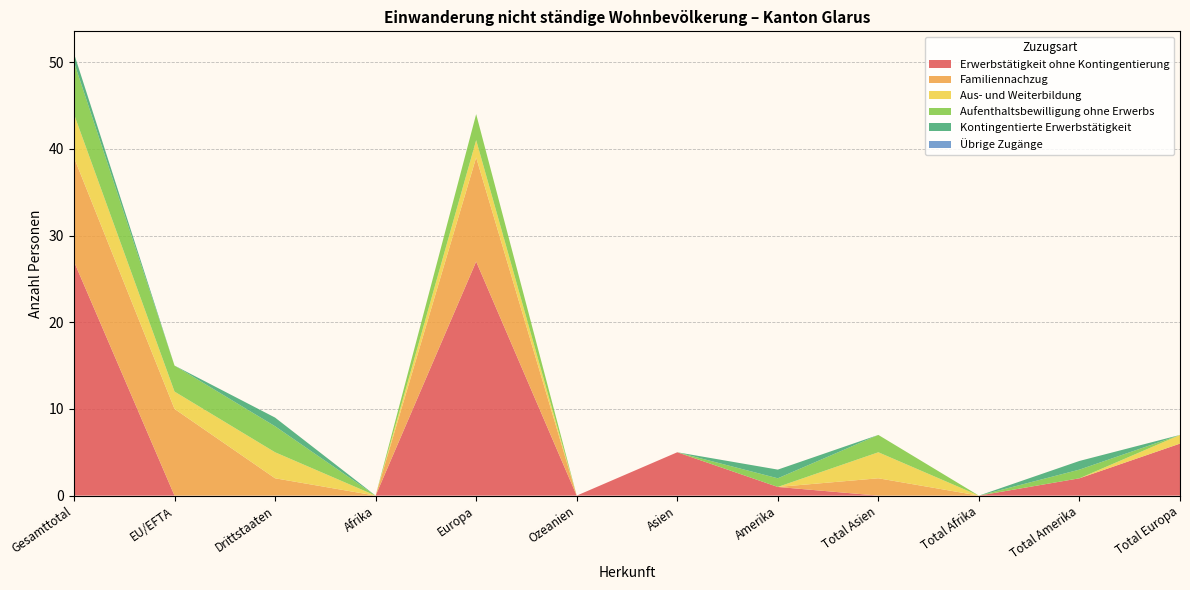

Reading right to left, extract all data points from this chart.

Erwerbstätigkeit ohne Kontingentierung: Total Europa=6	Total Amerika=2	Total Afrika=0	Total Asien=0	Amerika=1	Asien=5	Ozeanien=0	Europa=27	Afrika=0	Drittstaaten=0	EU/EFTA=0	Gesamttotal=27
Familiennachzug: Total Europa=0	Total Amerika=0	Total Afrika=0	Total Asien=2	Amerika=0	Asien=0	Ozeanien=0	Europa=12	Afrika=0	Drittstaaten=2	EU/EFTA=10	Gesamttotal=12
Aus- und Weiterbildung: Total Europa=1	Total Amerika=0	Total Afrika=0	Total Asien=3	Amerika=0	Asien=0	Ozeanien=0	Europa=2	Afrika=0	Drittstaaten=3	EU/EFTA=2	Gesamttotal=5
Aufenthaltsbewilligung ohne Erwerbs: Total Europa=0	Total Amerika=1	Total Afrika=0	Total Asien=2	Amerika=1	Asien=0	Ozeanien=0	Europa=3	Afrika=0	Drittstaaten=3	EU/EFTA=3	Gesamttotal=6
Kontingentierte Erwerbstätigkeit: Total Europa=0	Total Amerika=1	Total Afrika=0	Total Asien=0	Amerika=1	Asien=0	Ozeanien=0	Europa=0	Afrika=0	Drittstaaten=1	EU/EFTA=0	Gesamttotal=1
Übrige Zugänge: Total Europa=0	Total Amerika=0	Total Afrika=0	Total Asien=0	Amerika=0	Asien=0	Ozeanien=0	Europa=0	Afrika=0	Drittstaaten=0	EU/EFTA=0	Gesamttotal=0